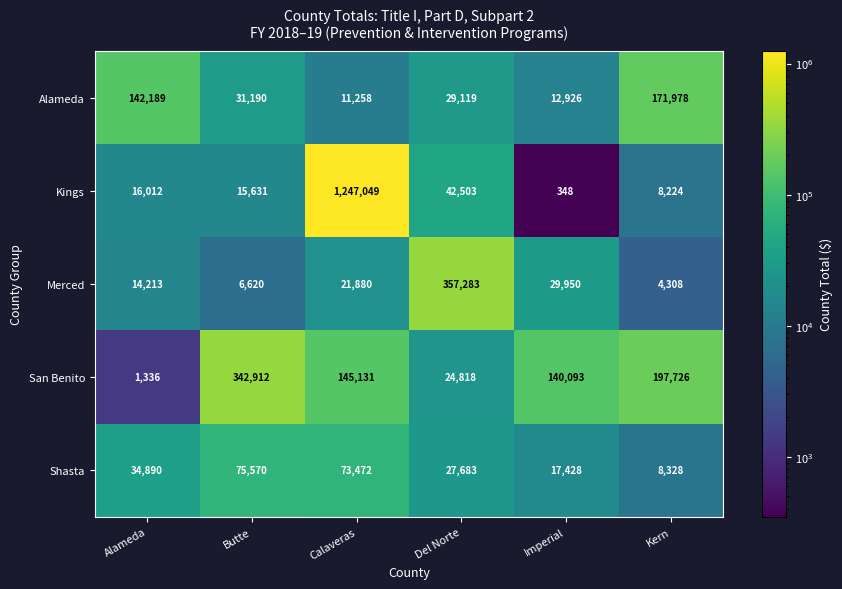

Where is Merced nearest to the value 180795?

Imperial